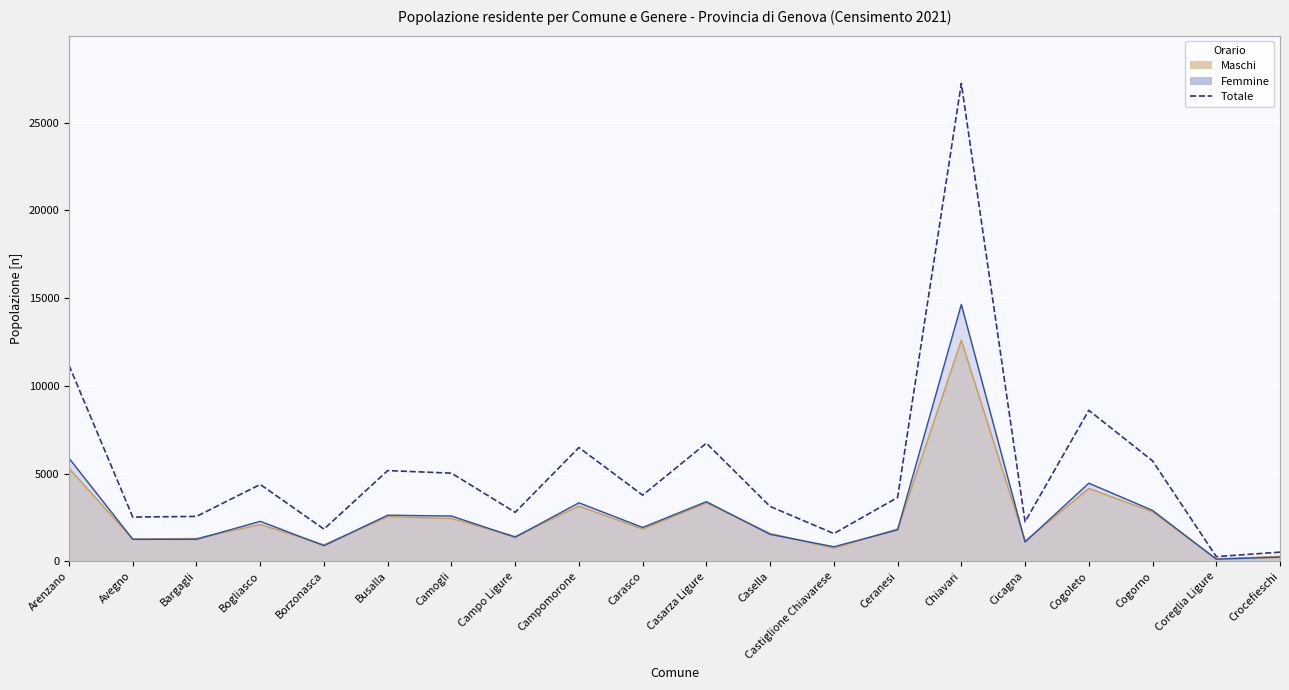

What is the label of the 7th point from the left?

Camogli